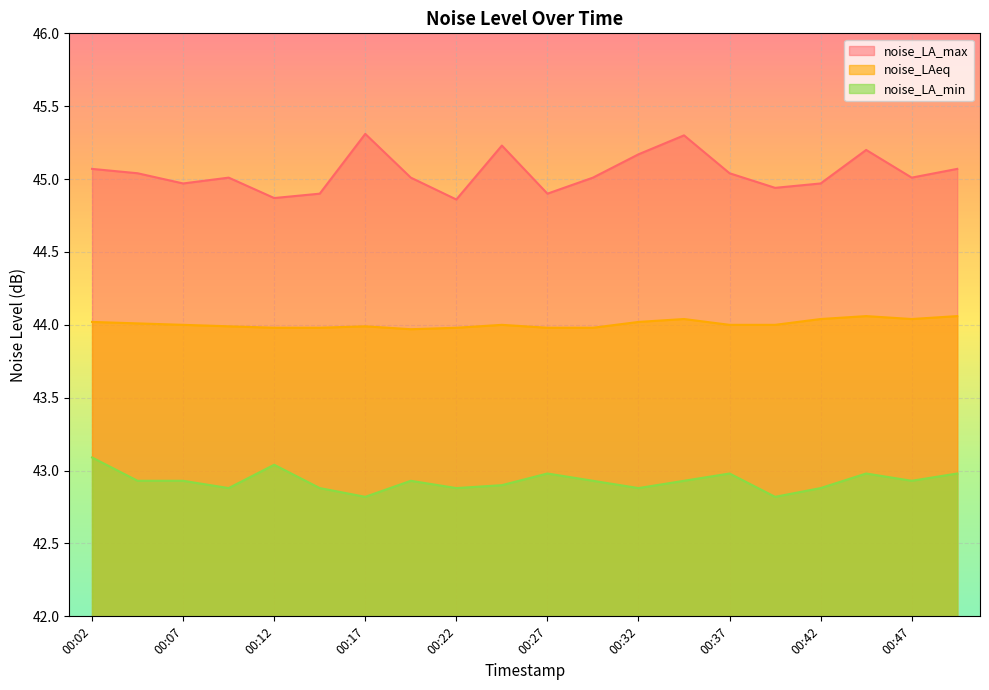

At which label does noise_LA_max reach its peak?

00:17